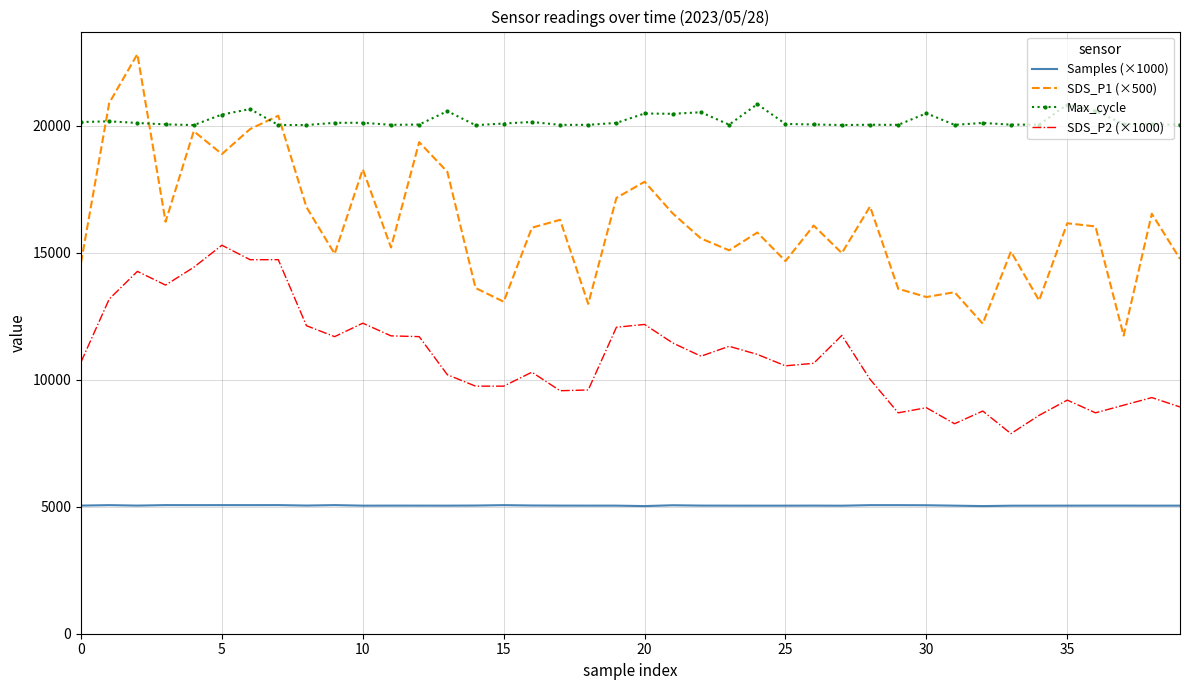

Rank the series by their maximum value, from highest to lowest.

SDS_P1 (×500), Max_cycle, SDS_P2 (×1000), Samples (×1000)